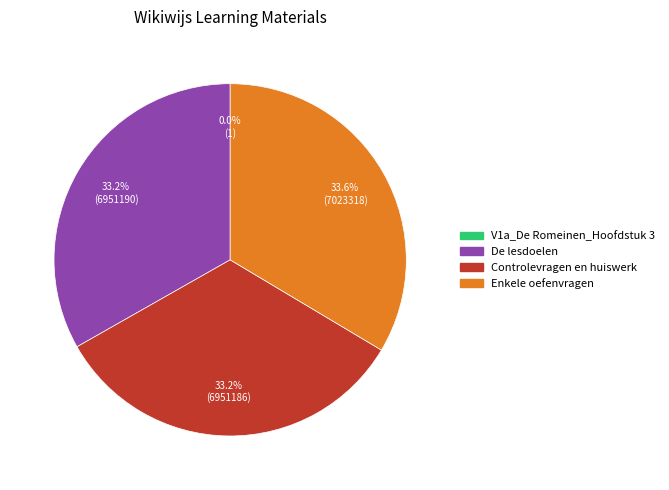

Is there any slice that represents more than half of the pie?

No